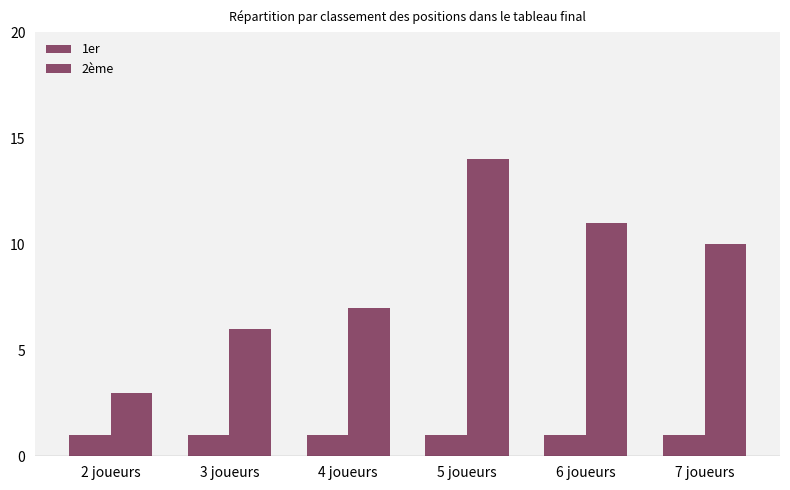

Reading left to right, extract all data points from this chart.

1er: 1	1	1	1	1	1
2ème: 3	6	7	14	11	10